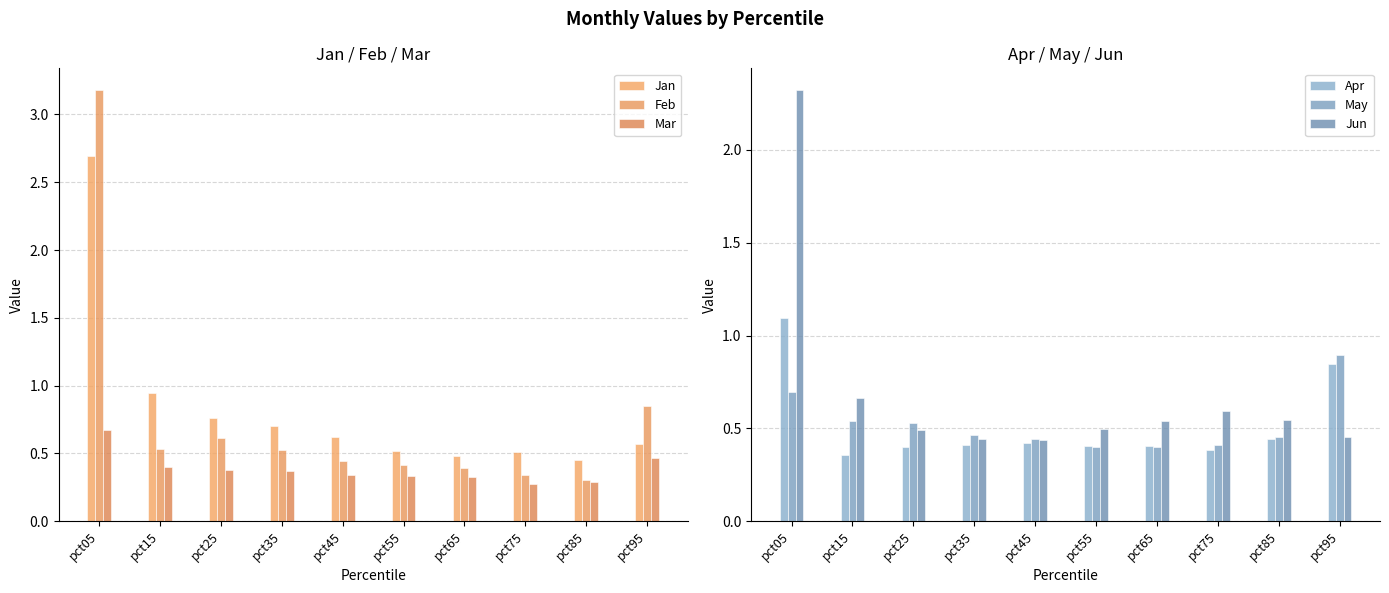

Reading left to right, what are all the values shown in this chart?

Jan: 2.7	0.9	0.8	0.7	0.6	0.5	0.5	0.5	0.5	0.6
Feb: 3.2	0.5	0.6	0.5	0.4	0.4	0.4	0.3	0.3	0.9
Mar: 0.7	0.4	0.4	0.4	0.3	0.3	0.3	0.3	0.3	0.5
Apr: 1.1	0.4	0.4	0.4	0.4	0.4	0.4	0.4	0.4	0.8
May: 0.7	0.5	0.5	0.5	0.4	0.4	0.4	0.4	0.5	0.9
Jun: 2.3	0.7	0.5	0.4	0.4	0.5	0.5	0.6	0.5	0.5